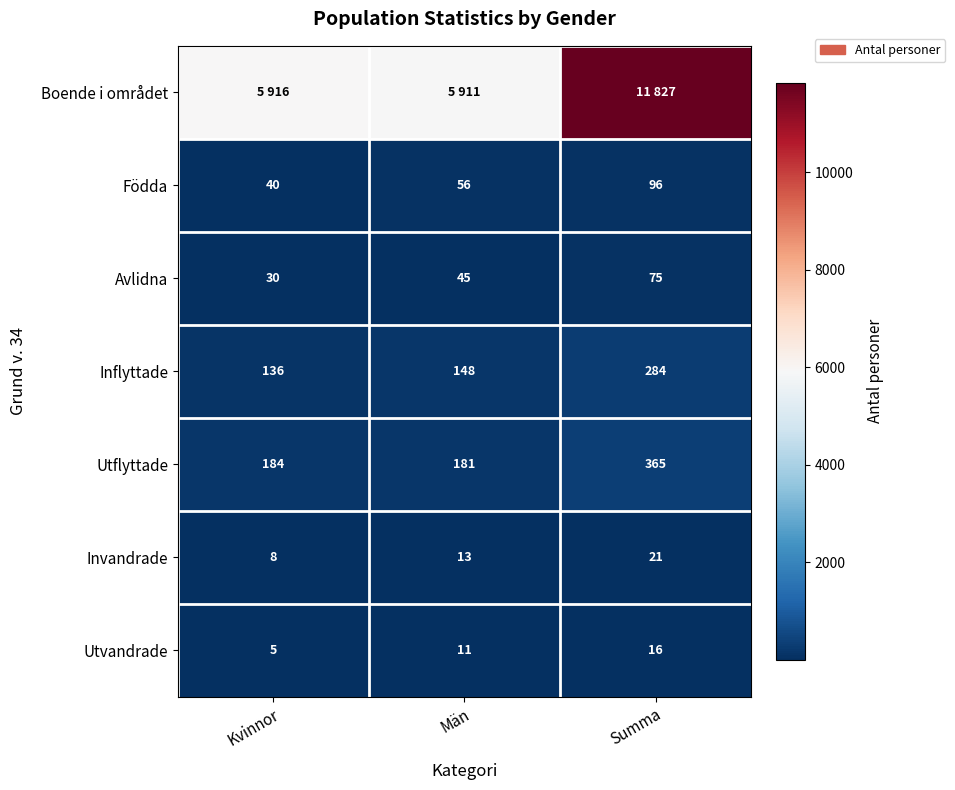

What is the difference between the maximum and minimum values in the Inflyttade series?

148